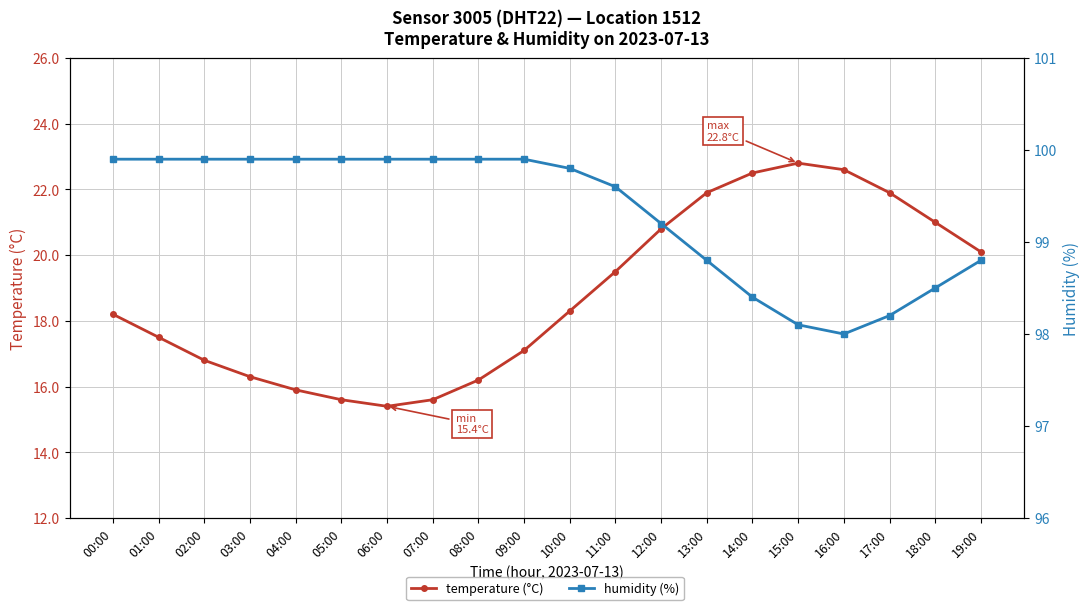

Which has a higher value, 05:00 or 03:00?

03:00